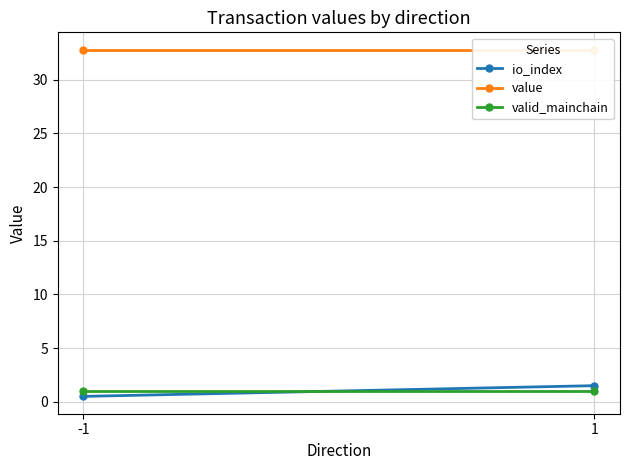

What are all the series names shown in the legend?

io_index, value, valid_mainchain